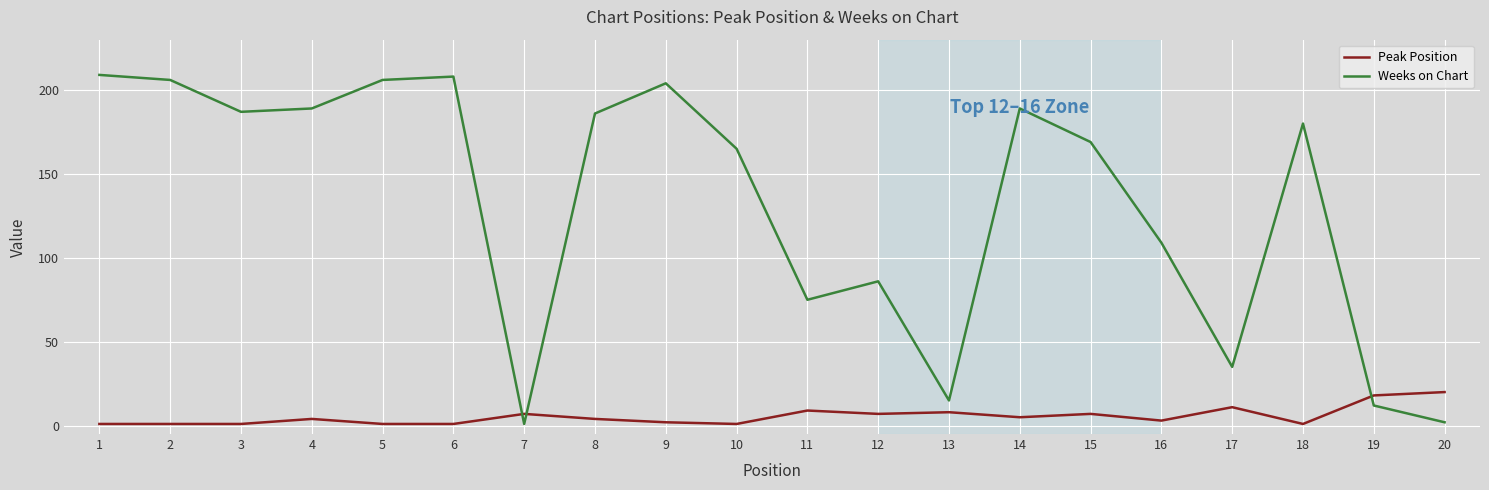

Which series has the largest total across all categories?

Weeks on Chart